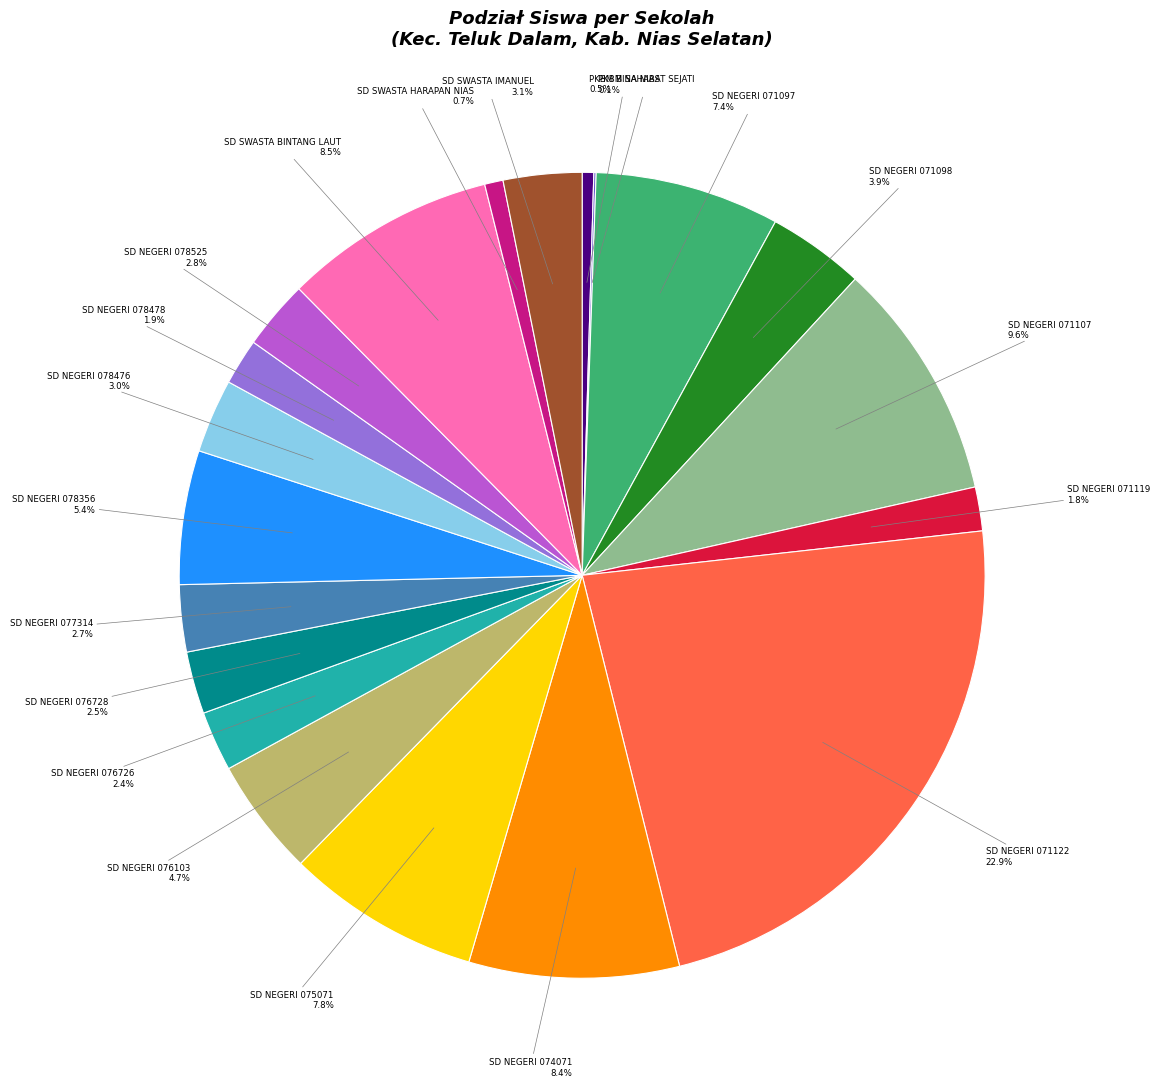

Which has a higher value, SD NEGERI 078525 or SD SWASTA BINTANG LAUT?

SD SWASTA BINTANG LAUT